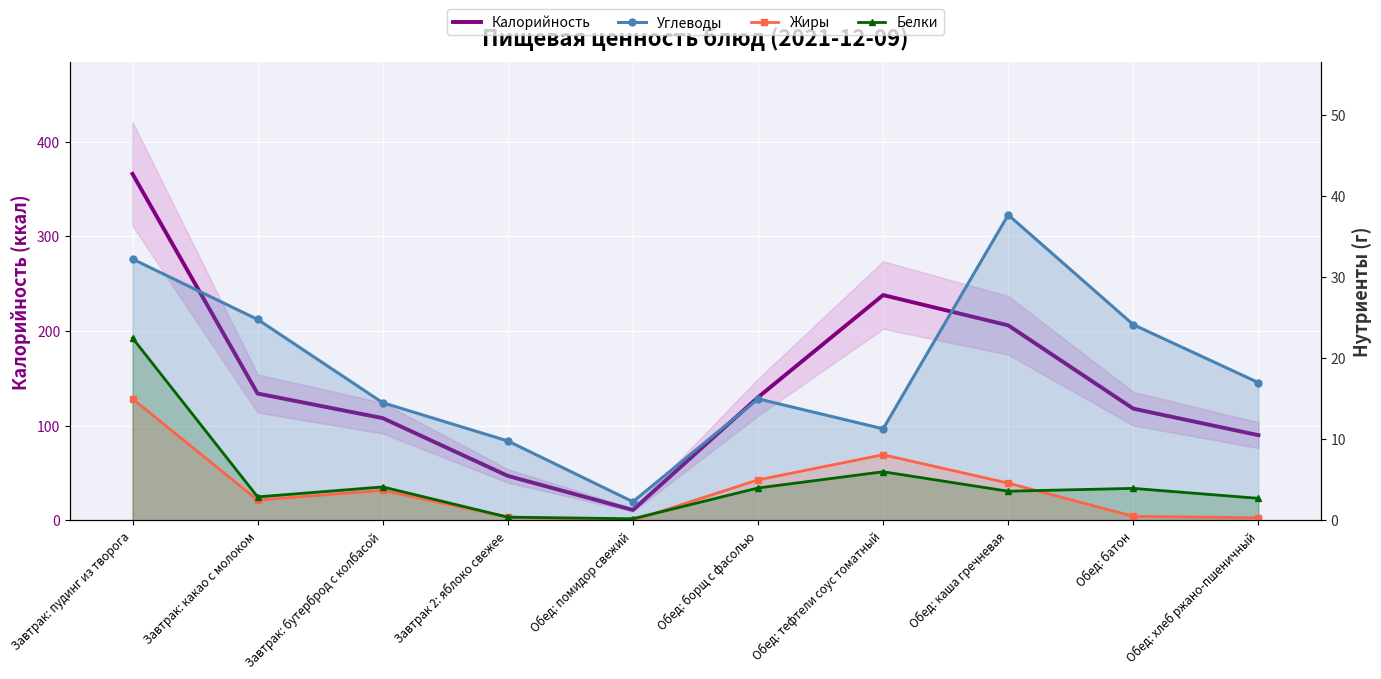

Reading right to left, extract all data points from this chart.

Калорийность: 90.0	118.0	206.0	238.0	130.0	11.0	47.0	108.0	134.0	366.0
Углеводы: 17.0	24.1	37.7	11.3	15.0	2.3	9.8	14.5	24.8	32.2
Жиры: 0.3	0.5	4.6	8.1	5.0	0.0	0.4	3.7	2.5	15.0
Белки: 2.7	4.0	3.6	6.0	4.0	0.2	0.4	4.1	2.9	22.5